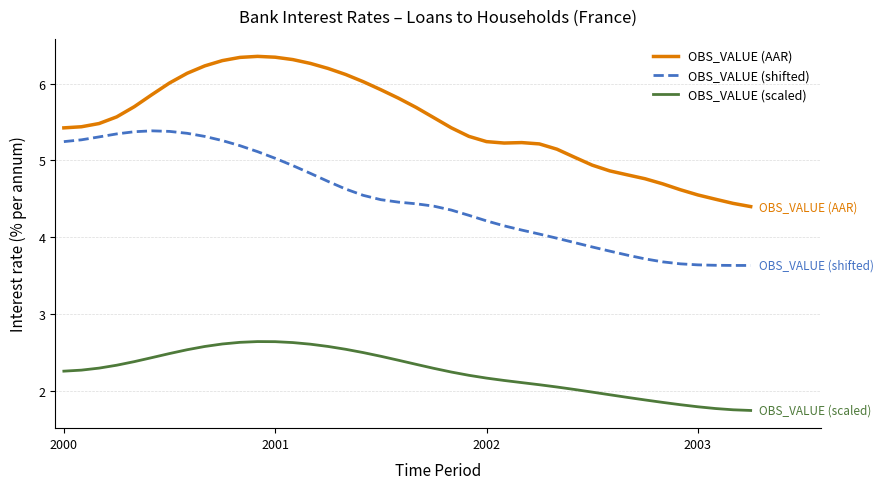

What are all the series names shown in the legend?

OBS_VALUE (AAR), OBS_VALUE (shifted), OBS_VALUE (scaled)